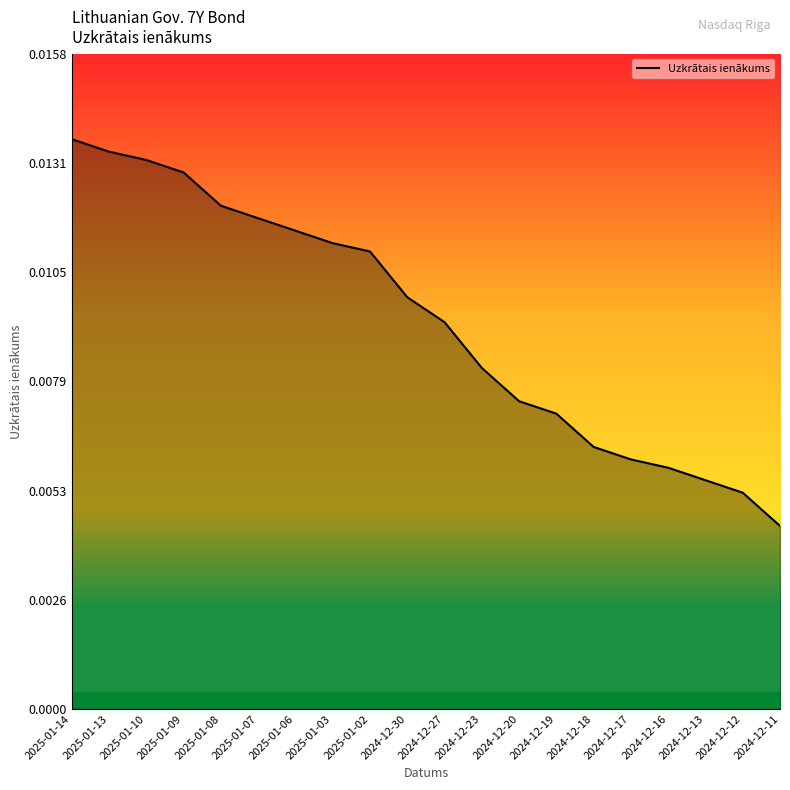

Where is the data nearest to the value 0?

2024-12-11